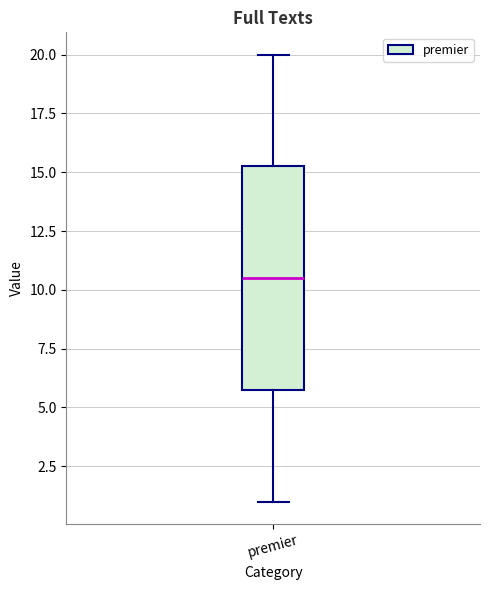

Where does the upper whisker of the box for premier end on the y-axis? The values are not printed on the chart, so give them approximately, as read against the axis.

20.0